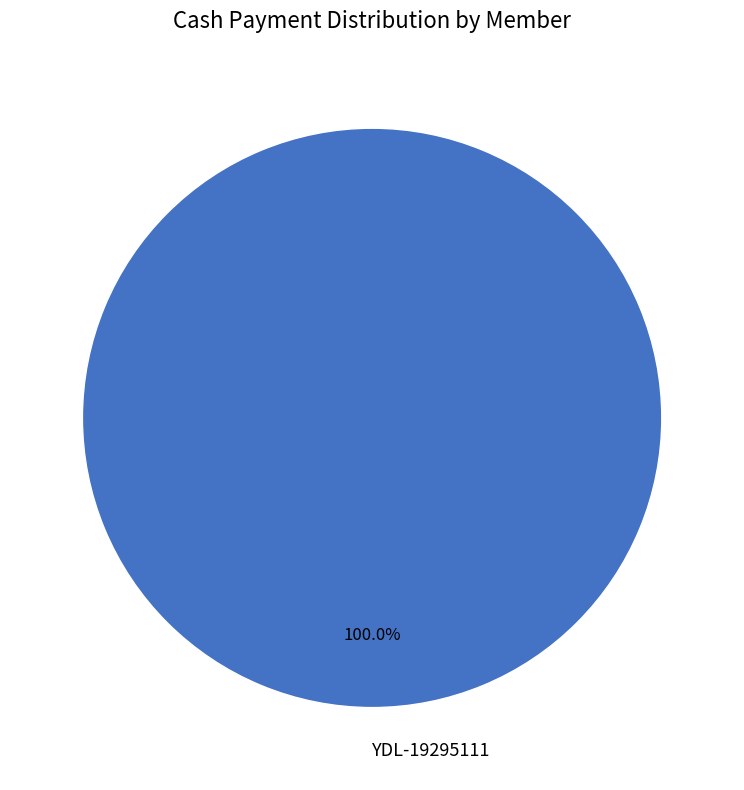

Rank the categories by value from lowest to highest.

YDL-19295111